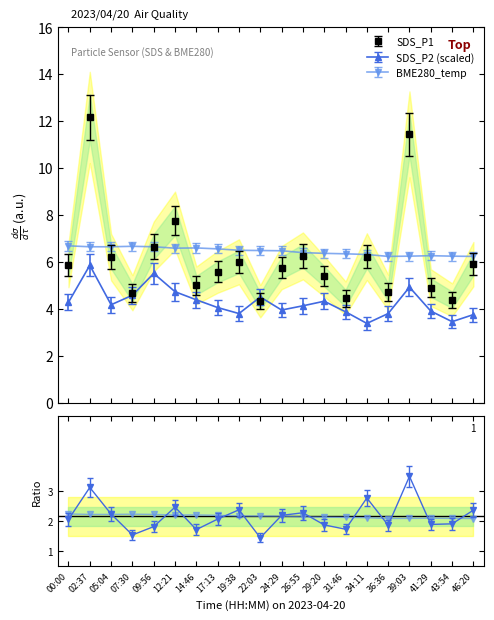

What is the label of the 20th point from the left?

46:20